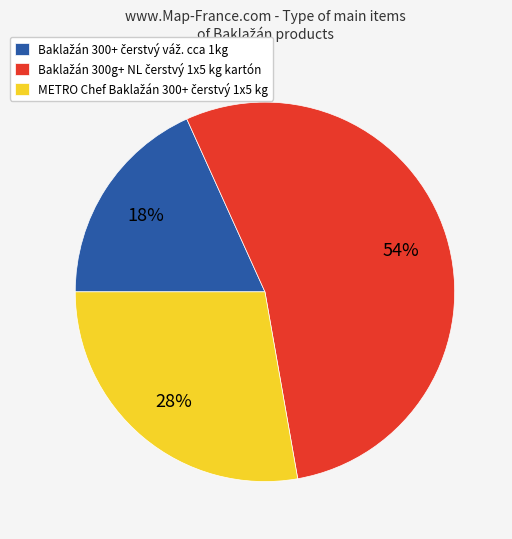

To the nearest percent, what is the average slice percentage?

33%